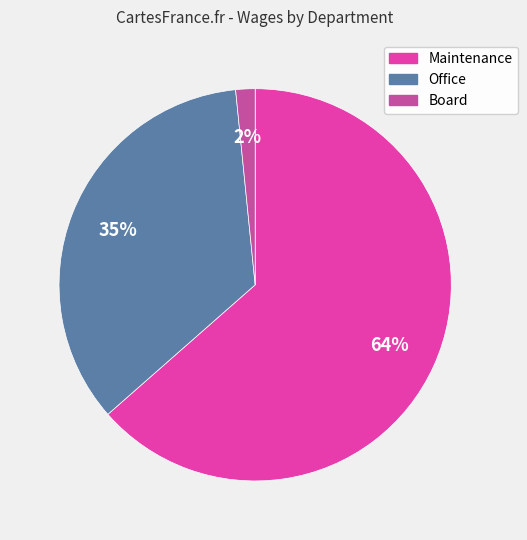

Between Office and Board, which is larger?

Office